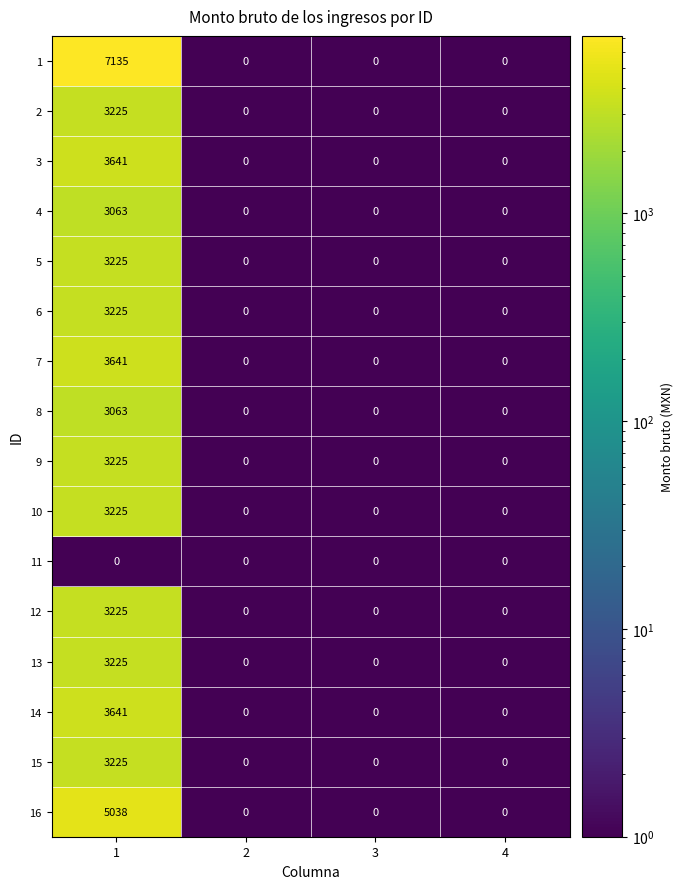

What is the maximum value shown in the chart?

7135